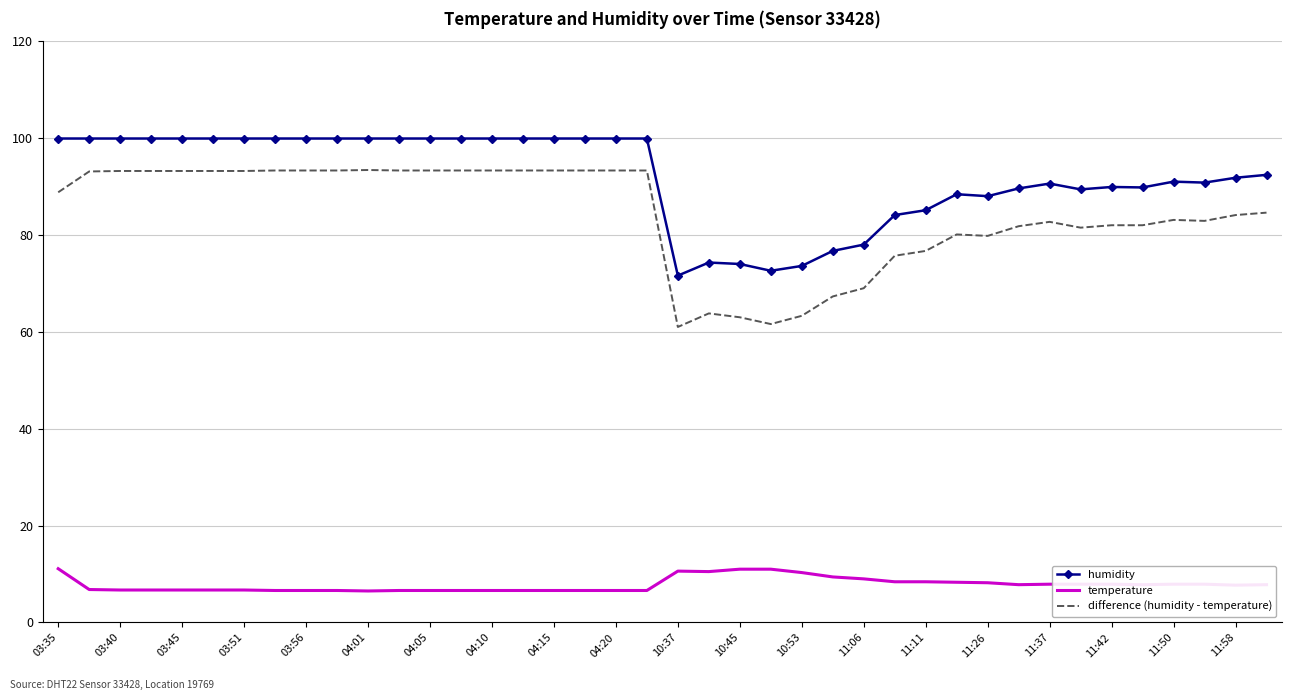

What are all the series names shown in the legend?

humidity, temperature, difference (humidity - temperature)